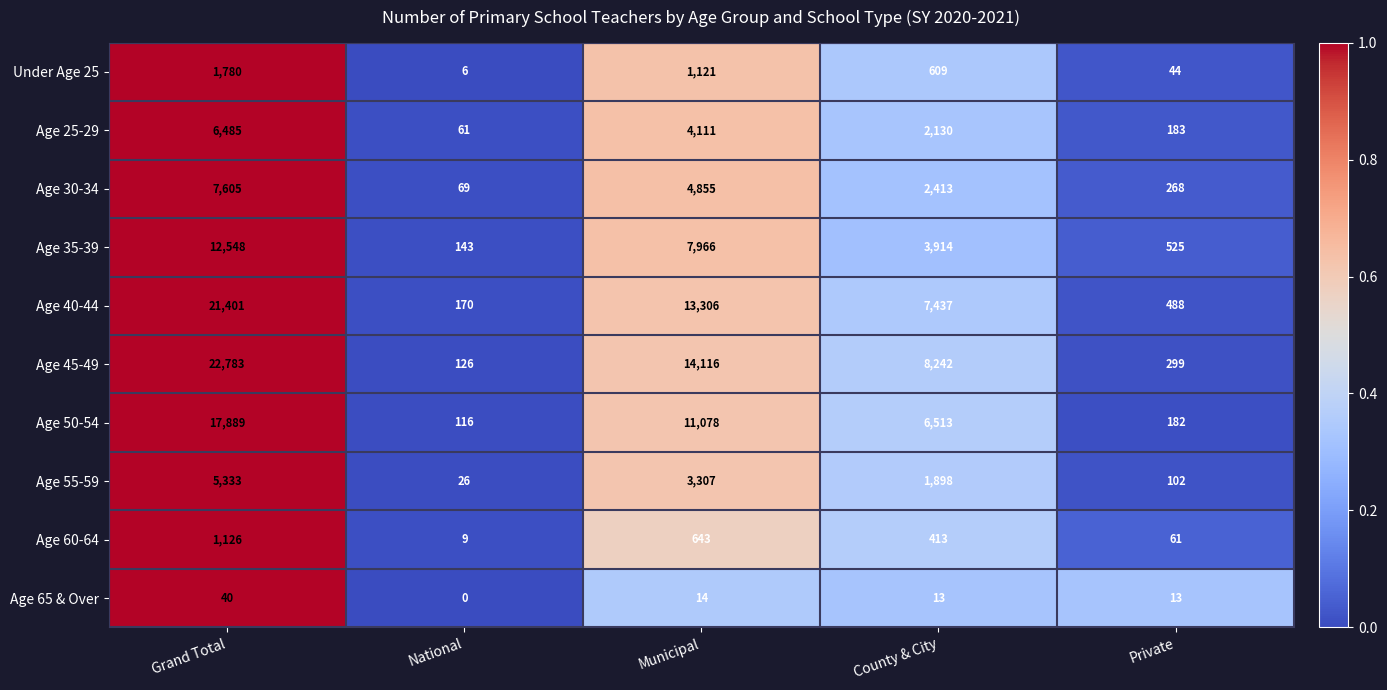

What value does the Age 65 & Over series have at County & City, to the nearest 10?

10